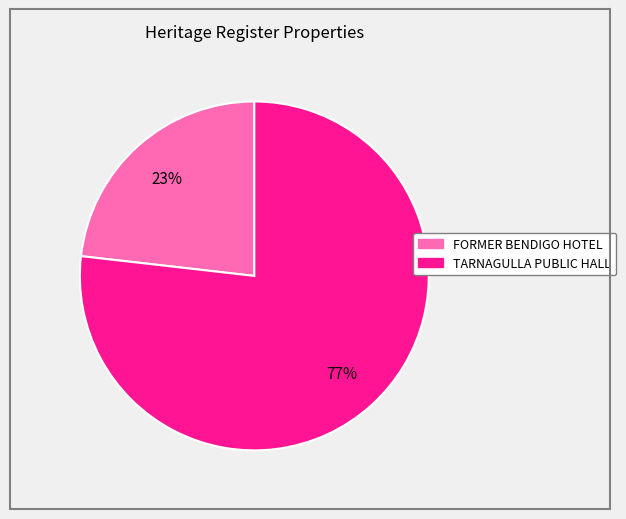

What percentage is the FORMER BENDIGO HOTEL slice, to the nearest percent?

23%